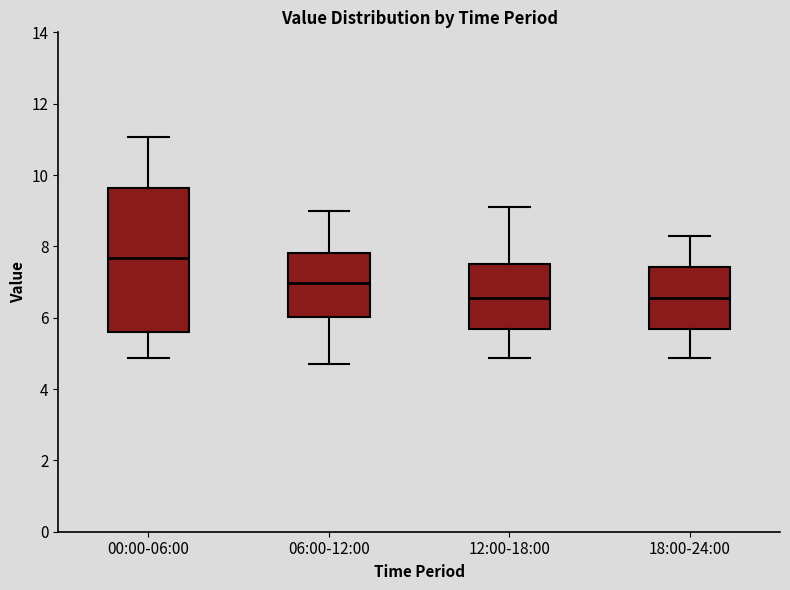

Reading left to right, read every box against the y-axis: the position of its median line, the range the box covers, and the ends of its whiskers. The values are not printed on the chart, so give them approximately, as read against the axis.

00:00-06:00: median 7.6, box 5.6 to 9.6, whiskers 4.8 to 11.0
06:00-12:00: median 7.0, box 6.0 to 7.8, whiskers 4.8 to 9.0
12:00-18:00: median 6.6, box 5.6 to 7.6, whiskers 4.8 to 9.2
18:00-24:00: median 6.6, box 5.6 to 7.4, whiskers 4.8 to 8.4